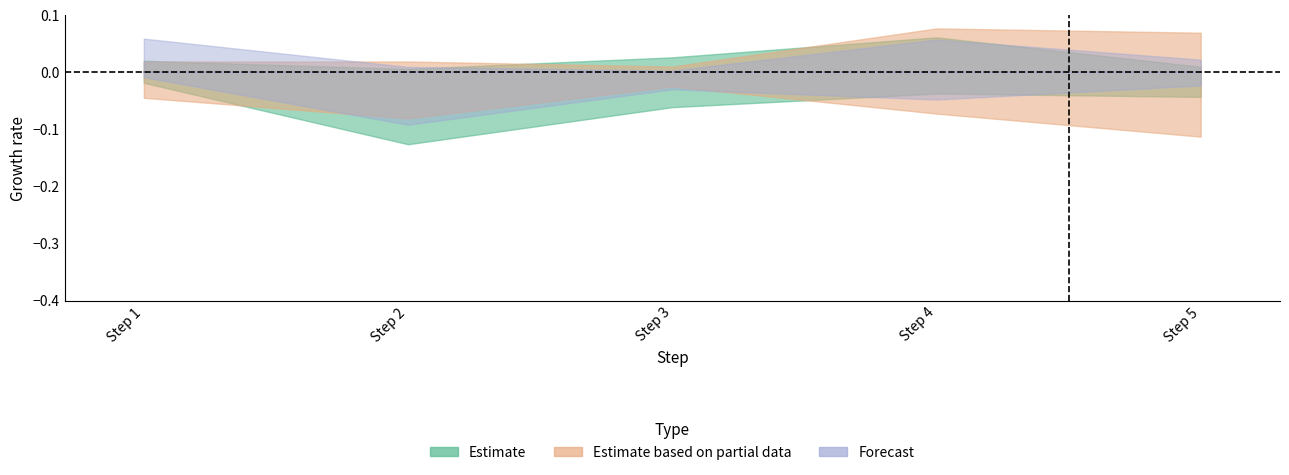

True or false: Forecast has more than 2 interior local peaks.

False